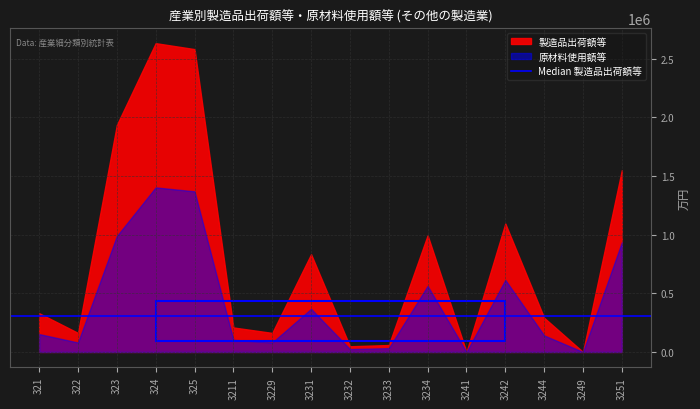

Which series has the widest spread of values?

製造品出荷額等